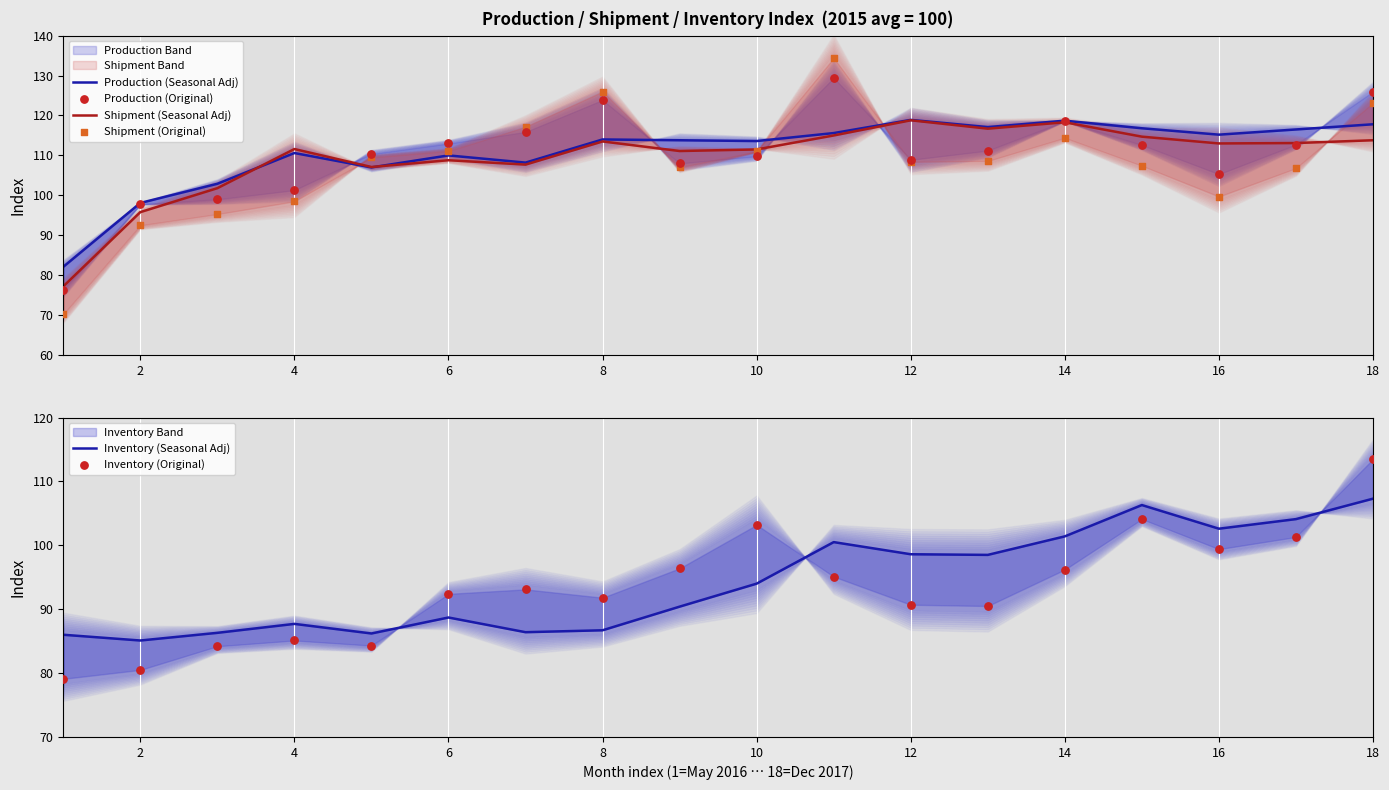

Which series has the largest total across all categories?

Production (Seasonal Adj)